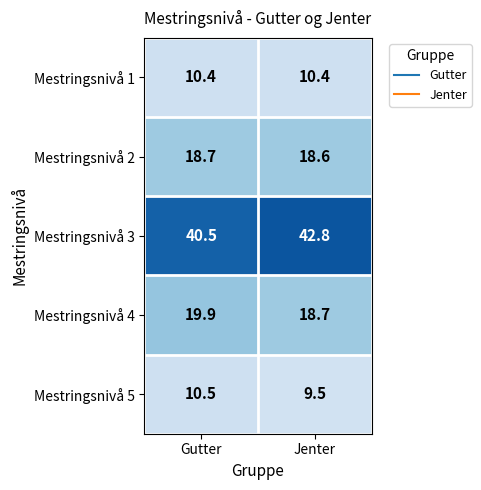

What is the difference between the maximum and minimum values in the Mestringsnivå 4 series?

1.2